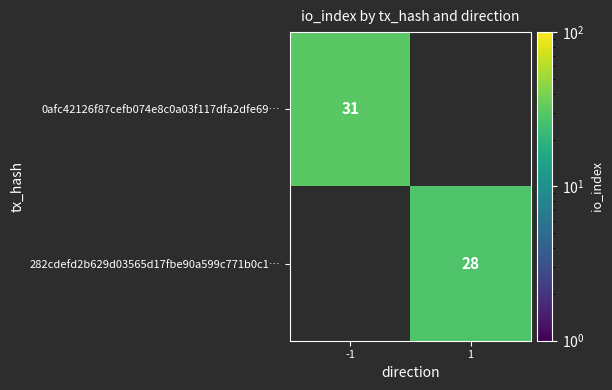

The value of 282cdefd2b629d03565d17fbe90a599c771b0c1… at 1 is 46. True or false?

False